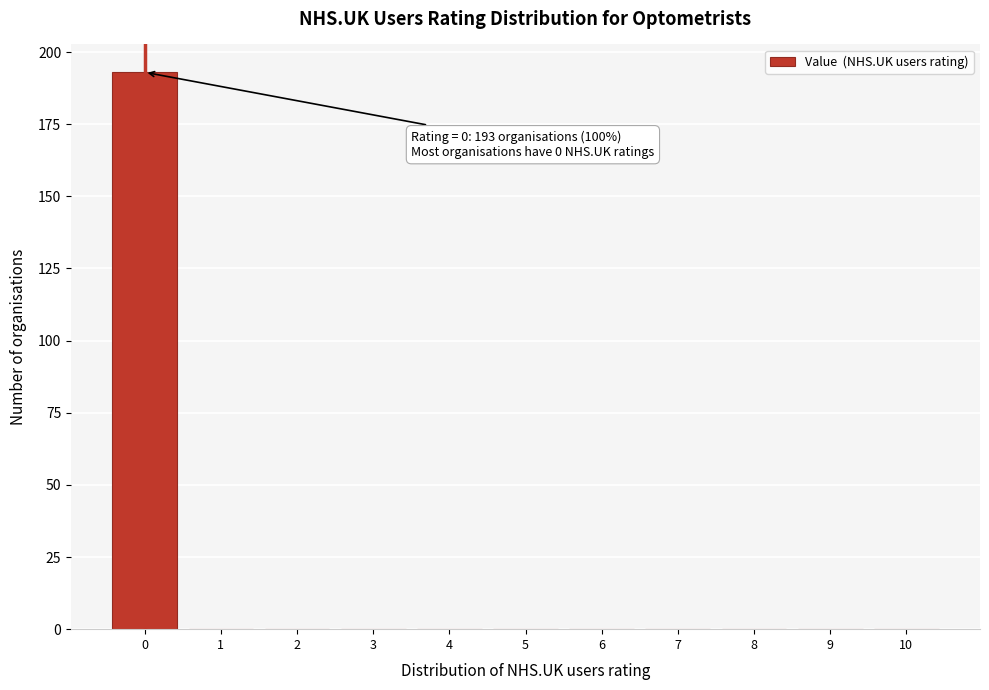

Which range on the x-axis has the tallest bar?

-0.5 to 0.5